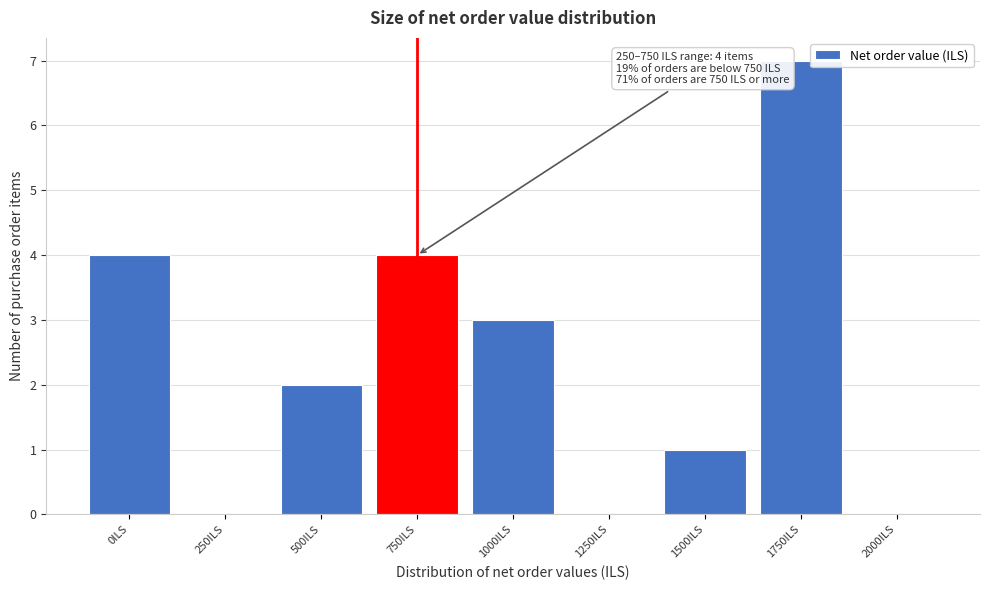

Reading right to left, extract all data points from this chart.

2000ILS=0	1750ILS=7	1500ILS=1	1250ILS=0	1000ILS=3	750ILS=4	500ILS=2	250ILS=0	0ILS=4